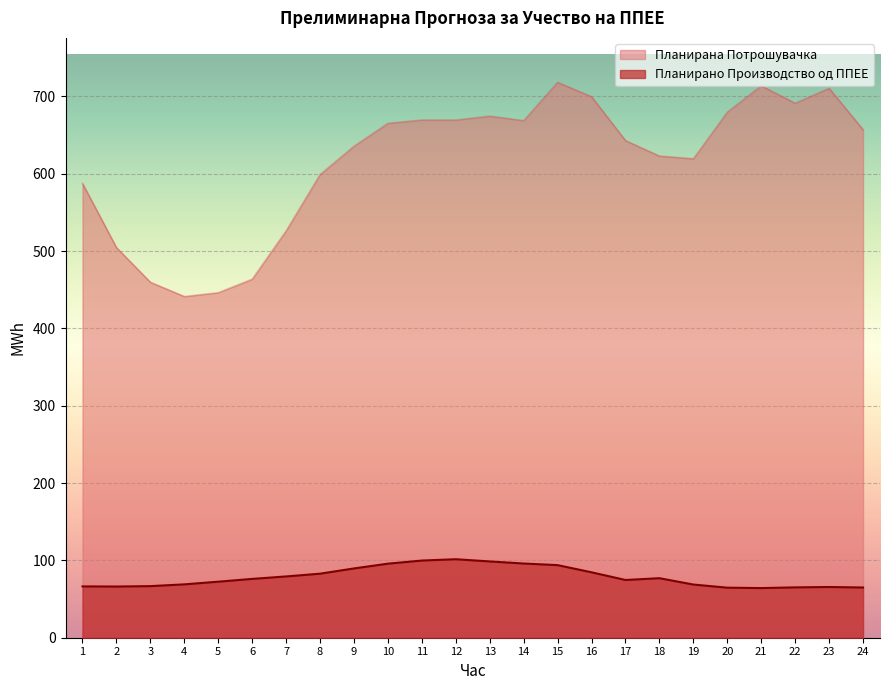

What is the value of the Планирано Производство од ППЕЕ point at the 5th from the left?

72.5